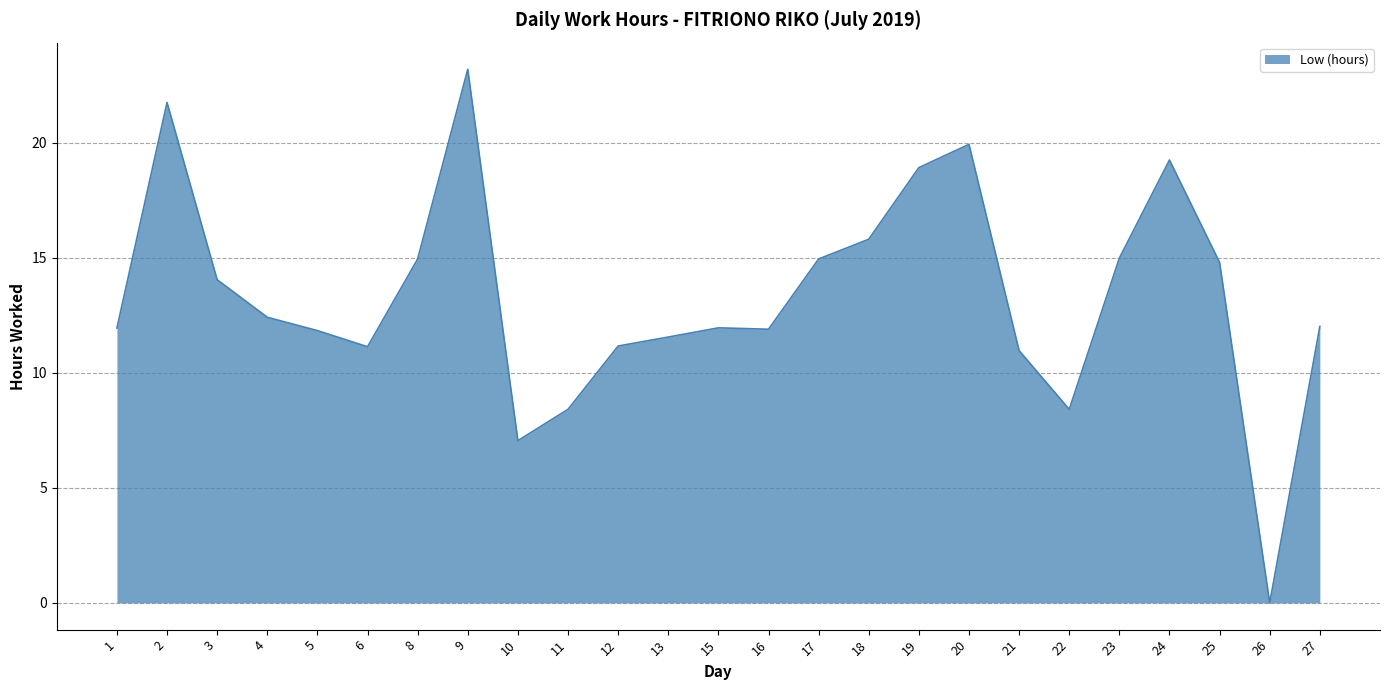

Which label corresponds to the smallest value in the chart?

26